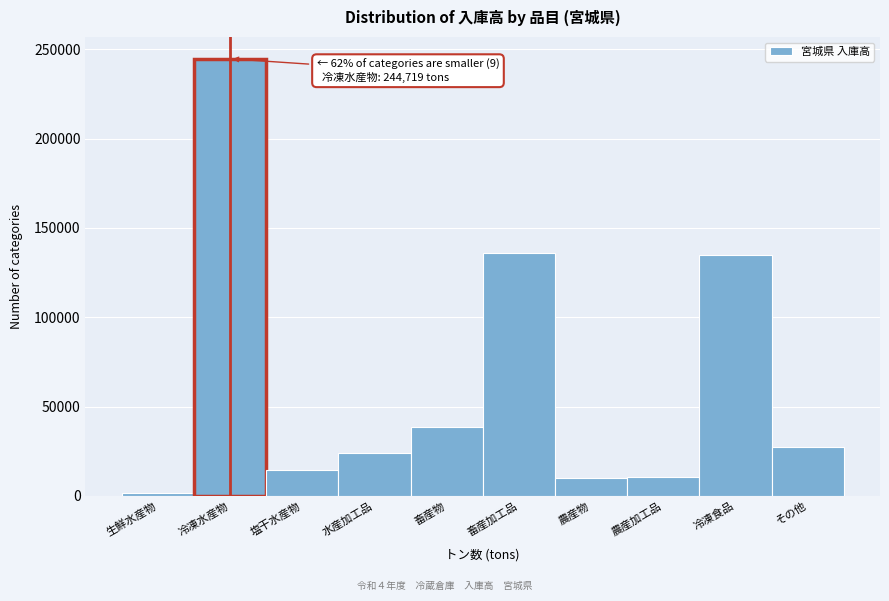

What is the ratio of the value at 塩干水産物 to the value at 水産加工品?

0.6